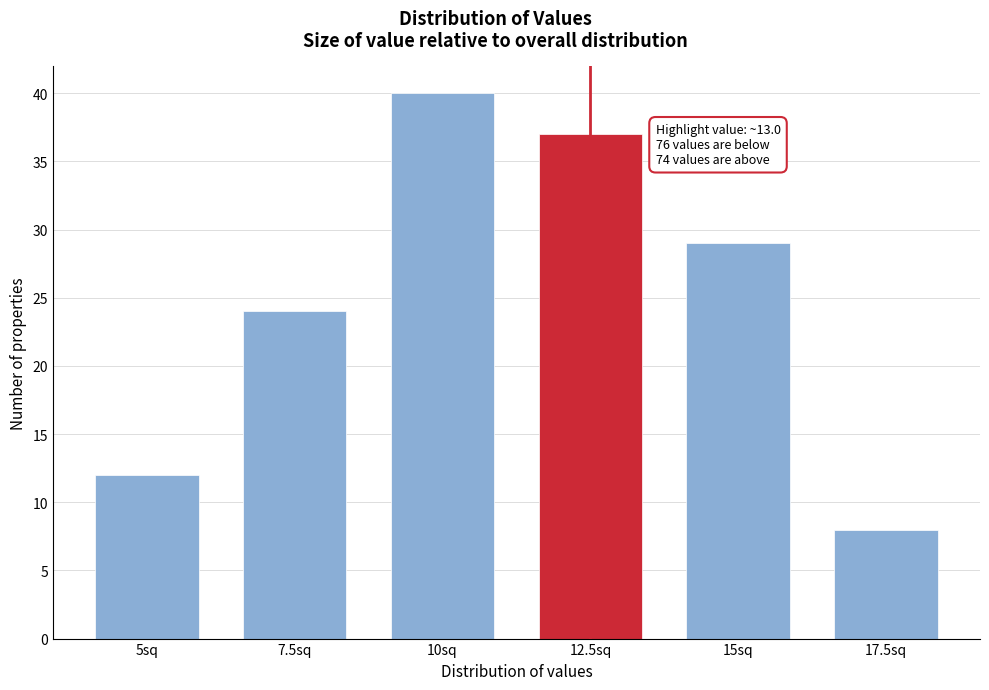

Reading right to left, list all the values displayed in this chart.

17.5sq=8	15sq=29	12.5sq=37	10sq=40	7.5sq=24	5sq=12